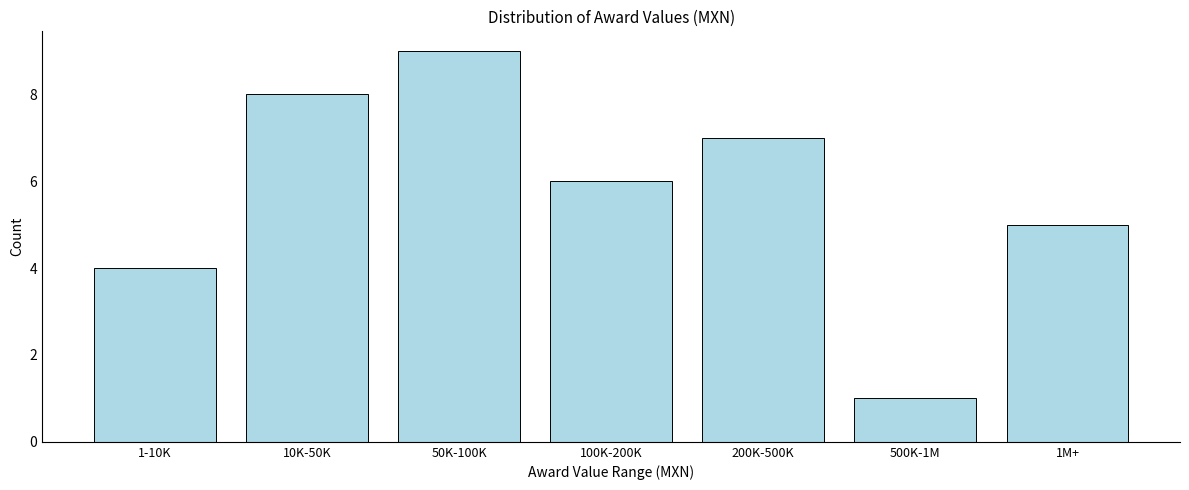

Reading left to right, list all the values displayed in this chart.

4	8	9	6	7	1	5